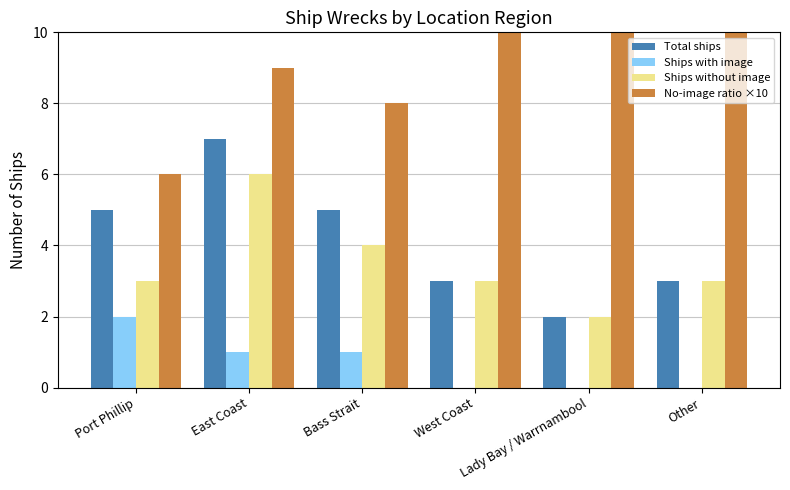

What are all the series names shown in the legend?

Total ships, Ships with image, Ships without image, No-image ratio ×10